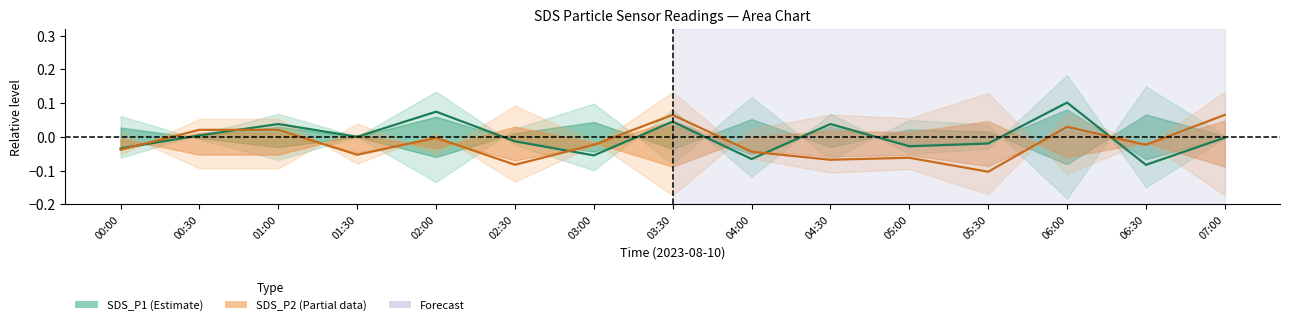

What is the greatest value displayed?

0.1